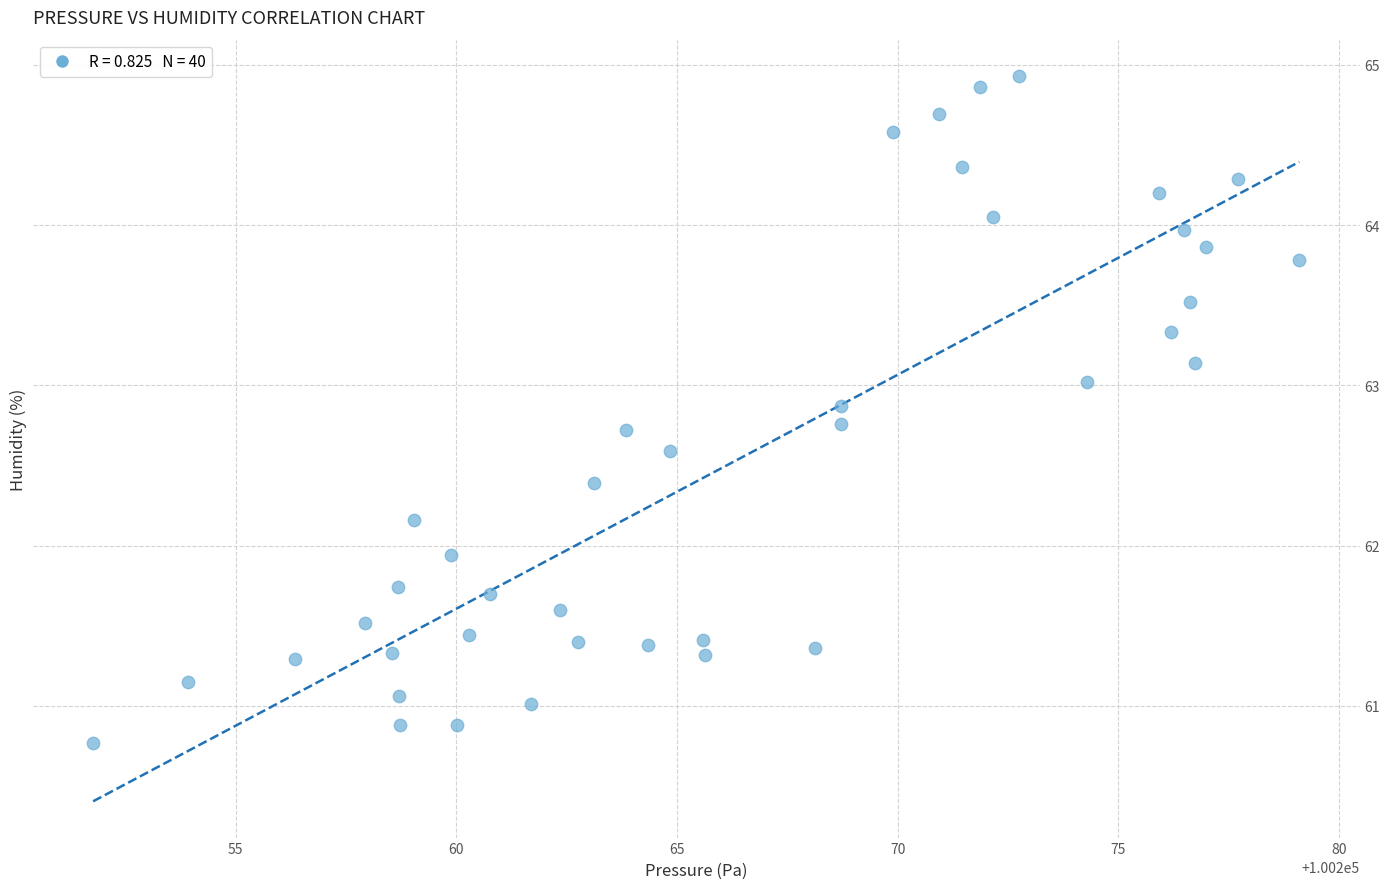

What is the range of Y values (max minus min)?

4.2